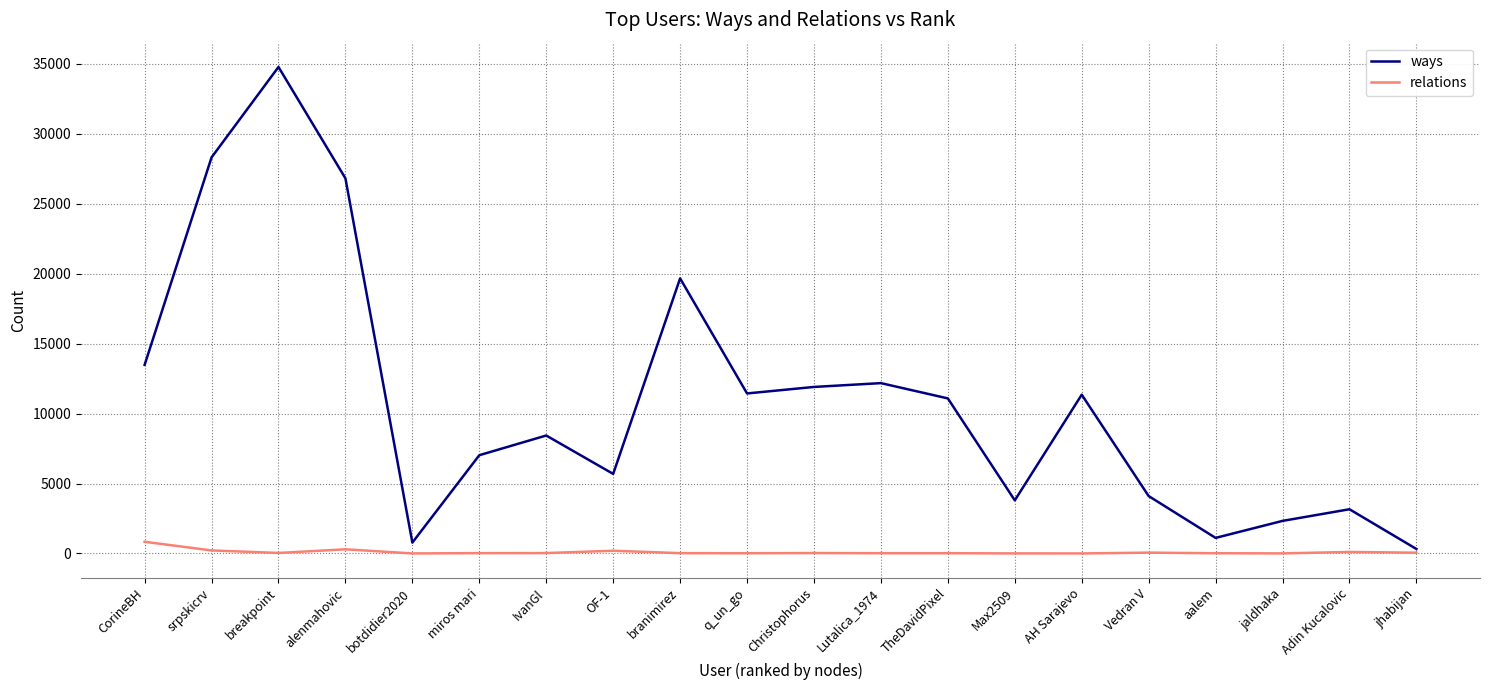

Rank the series by their maximum value, from highest to lowest.

ways, relations